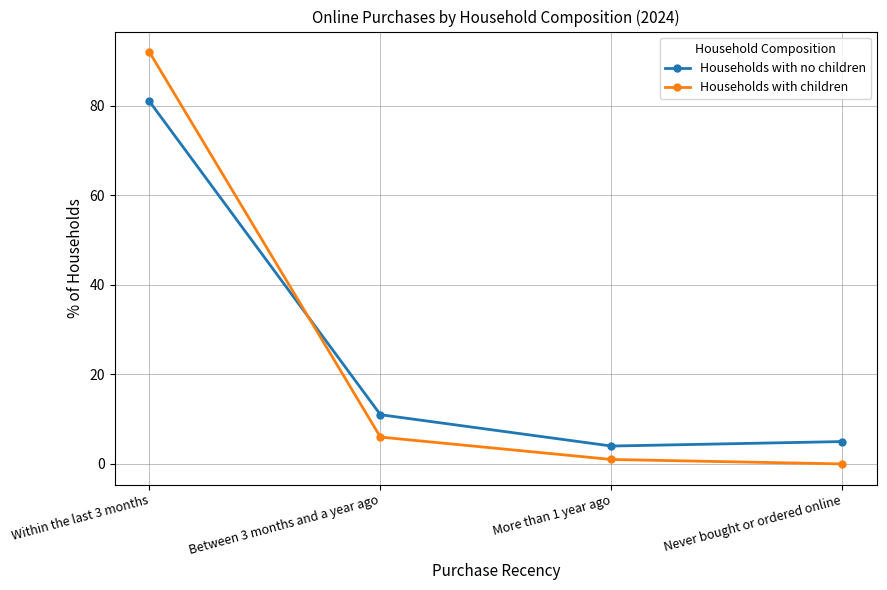

How many values in the Households with no children series are below 11?

2